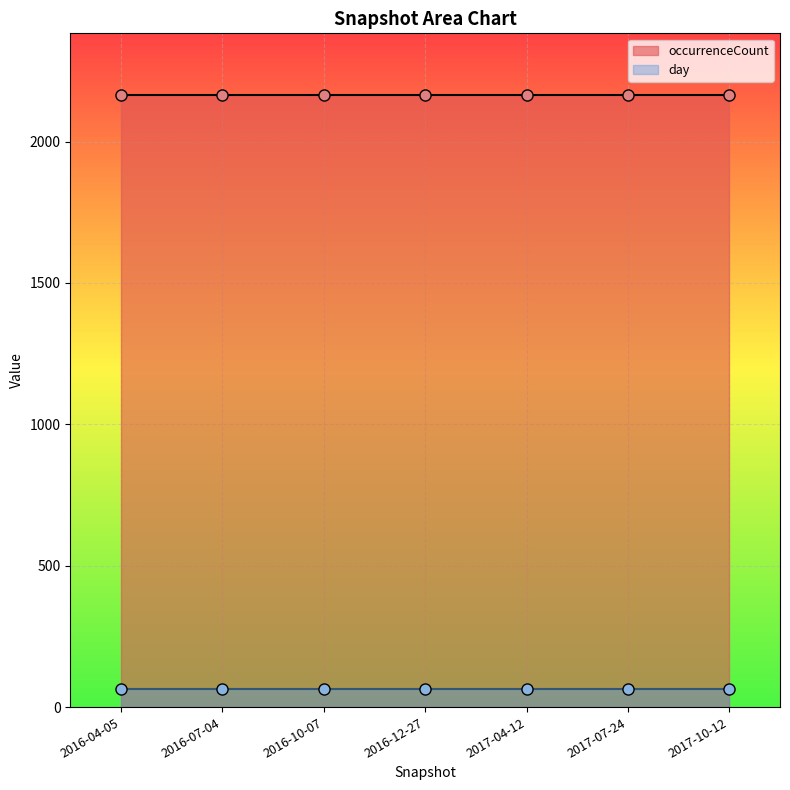

At which label is day closest to 56?

2016-04-05